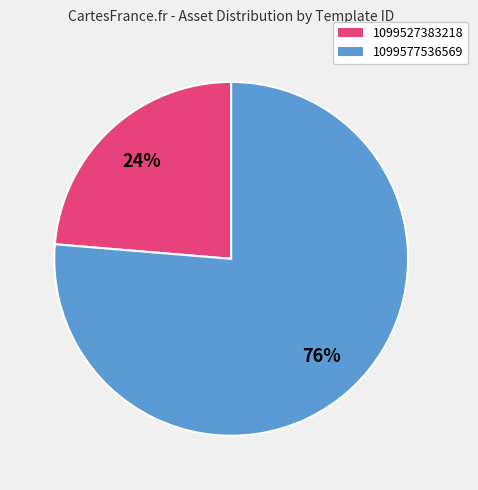

How many segments does this pie chart have?

2